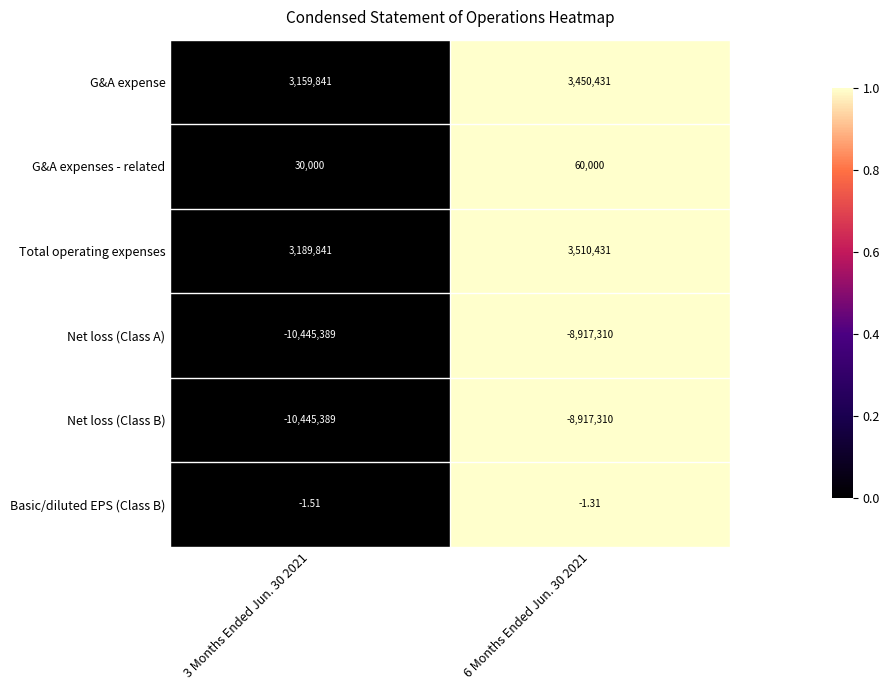

Is the value of G&A expense at 3 Months Ended Jun. 30 2021 greater than the value of Net loss (Class A) at 6 Months Ended Jun. 30 2021?

Yes